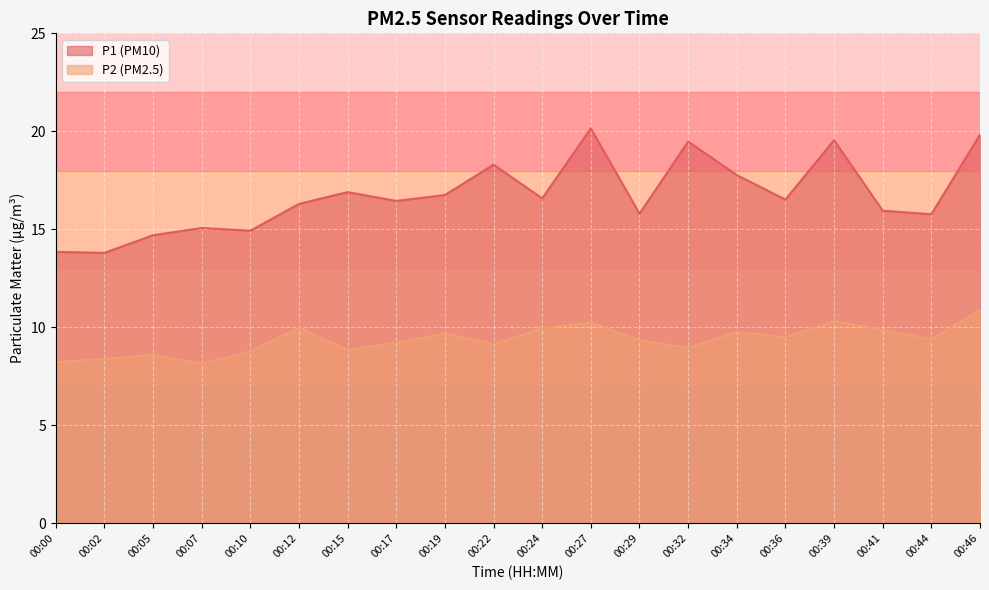

True or false: P1 and P2 cross at least once.

False